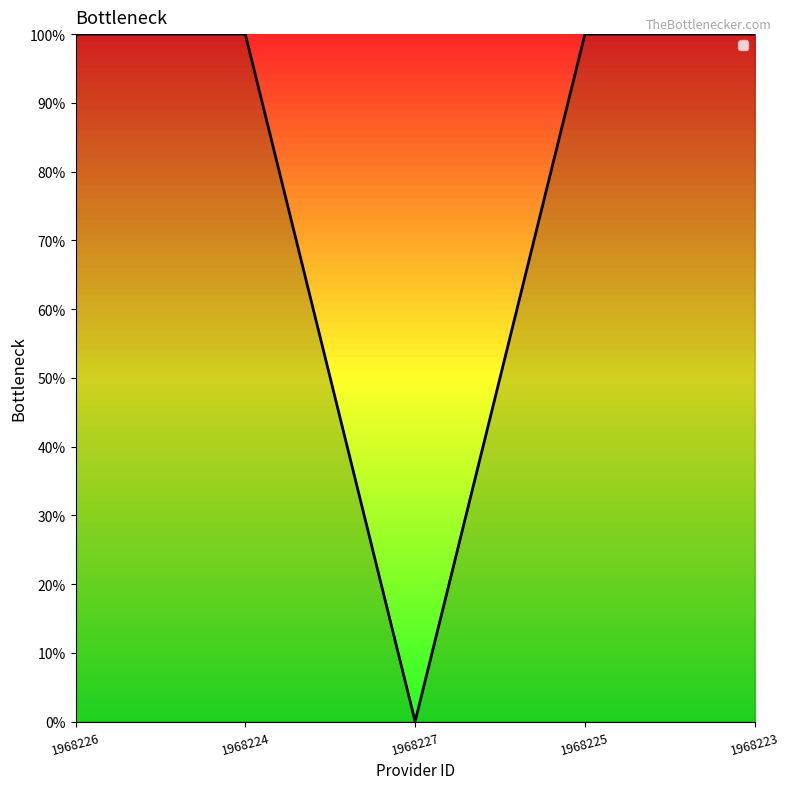

What is the maximum value shown in the chart?

1